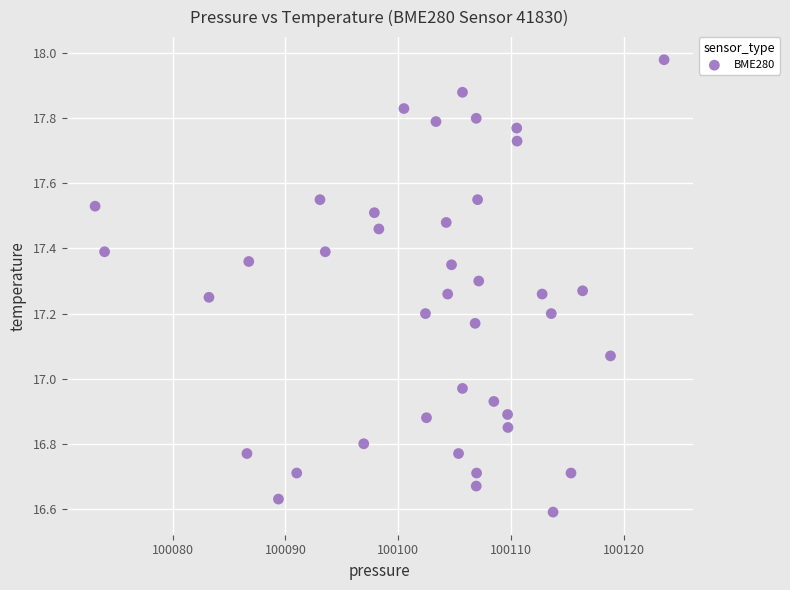

What is the range of Y values (max minus min)?

1.4